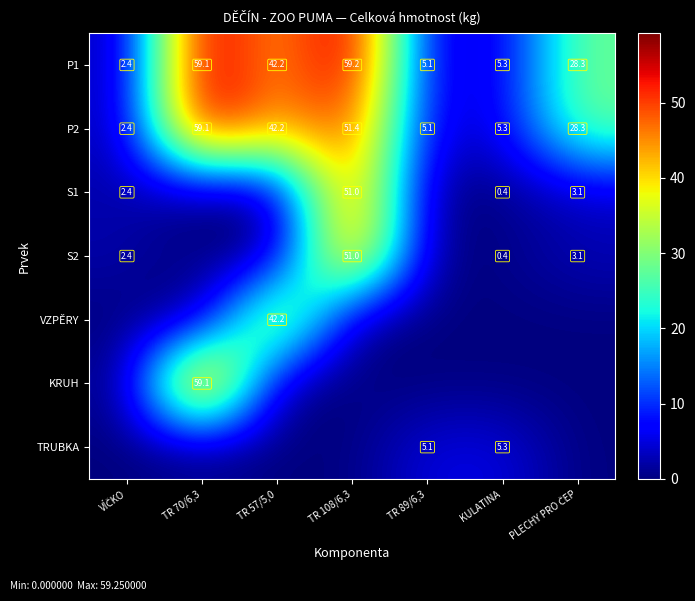

At which category does the chart reach its minimum across all series?

TR 70/6,3